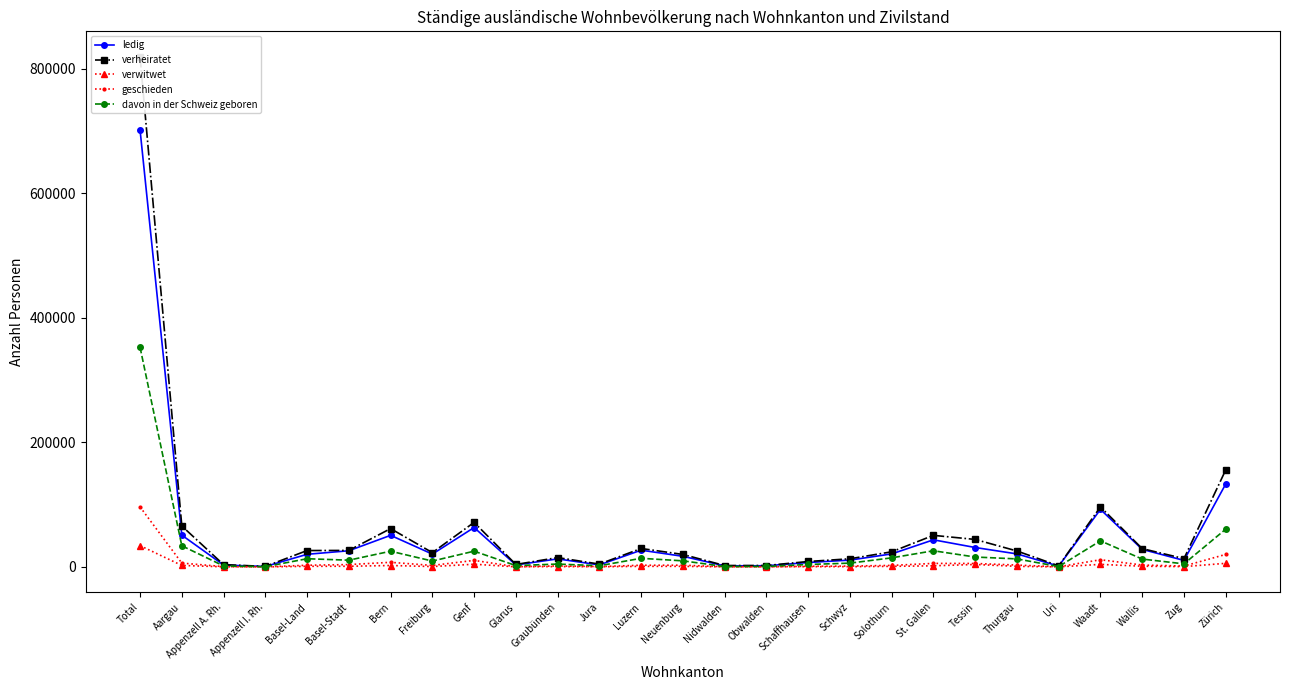

List the series in order of their peak value, highest first.

verheiratet, ledig, davon in der Schweiz geboren, geschieden, verwitwet